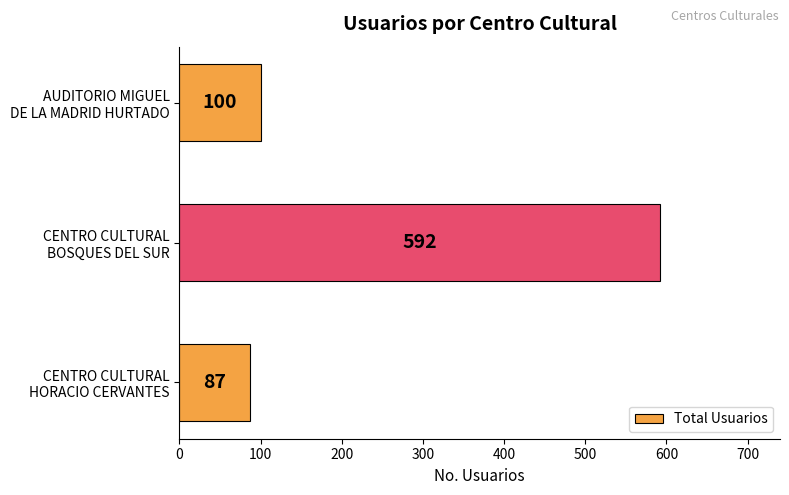

What is the greatest value displayed?

592